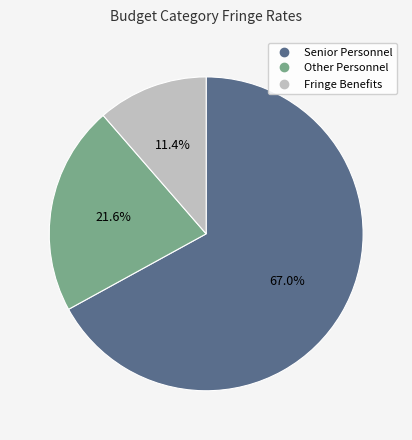

The Other Personnel slice represents 22% of the pie. True or false?

True